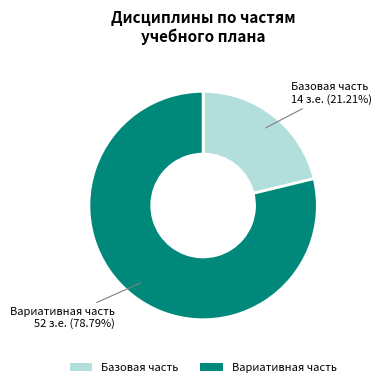

The Базовая часть slice represents 21% of the pie. True or false?

True